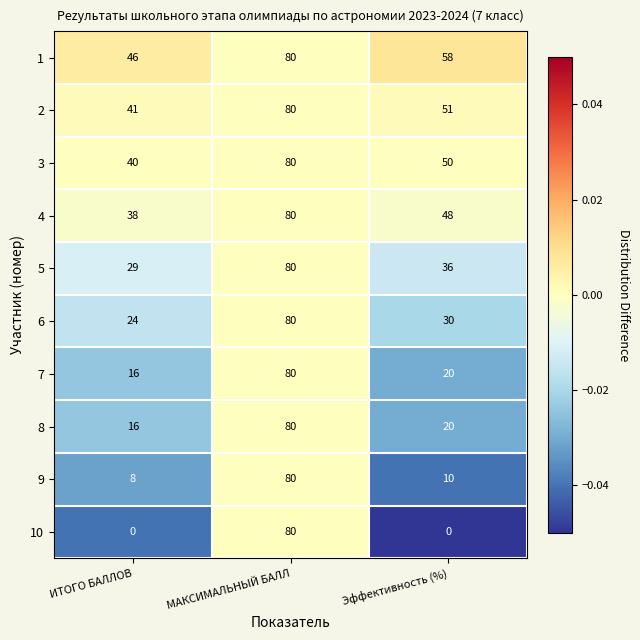

What is the difference between the highest and lowest values at Эффективность (%)?

58